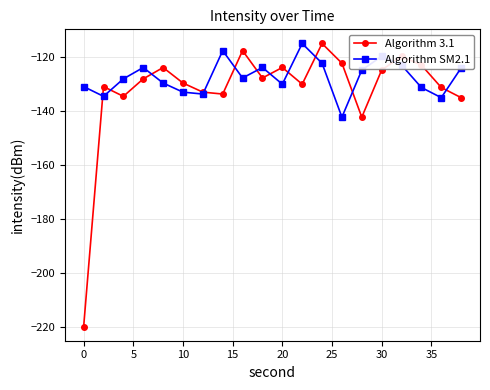

True or false: Algorithm 3.1 has more than 0 points higher than both neighbors.

True